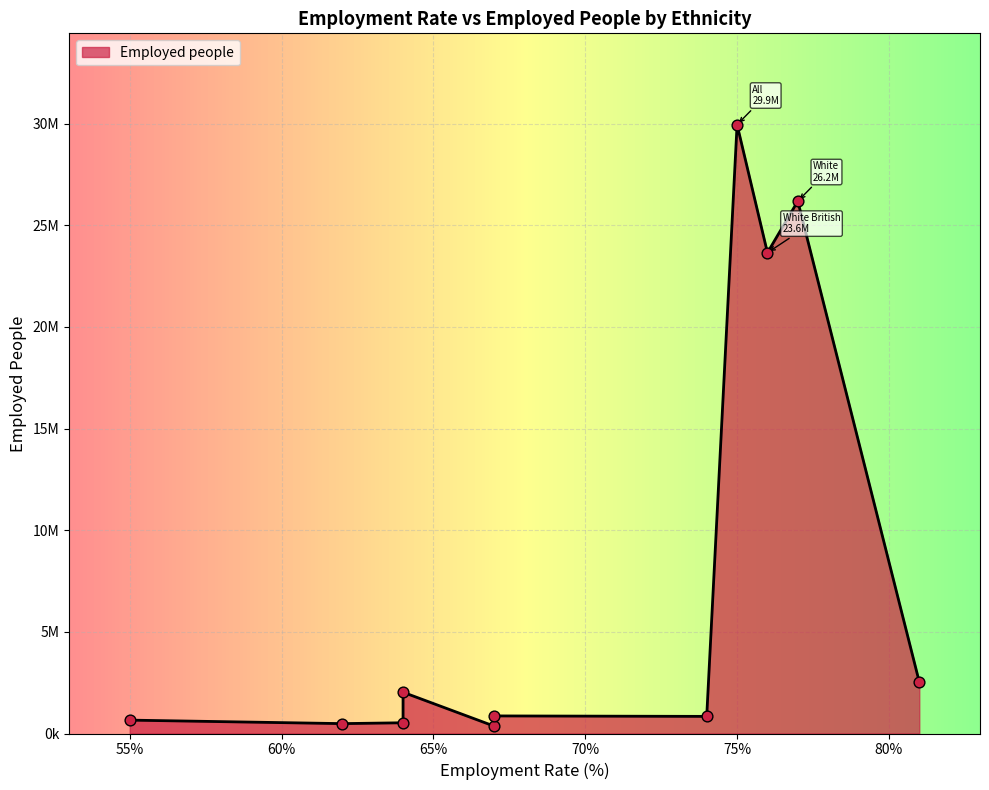

What is the change in value from Asian to Indian?

-1187000